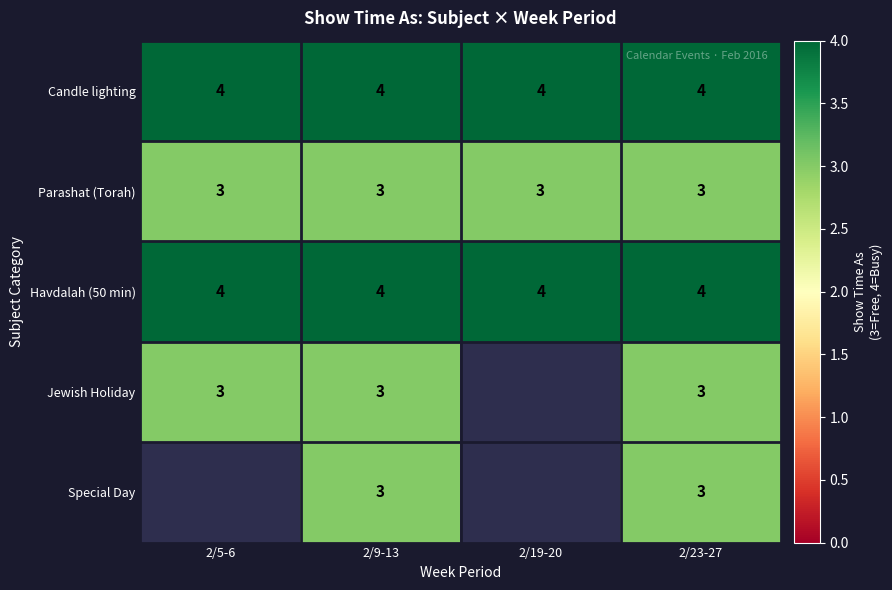

Is the value of Parashat (Torah) at 2/19-20 greater than the value of Havdalah (50 min) at 2/19-20?

No